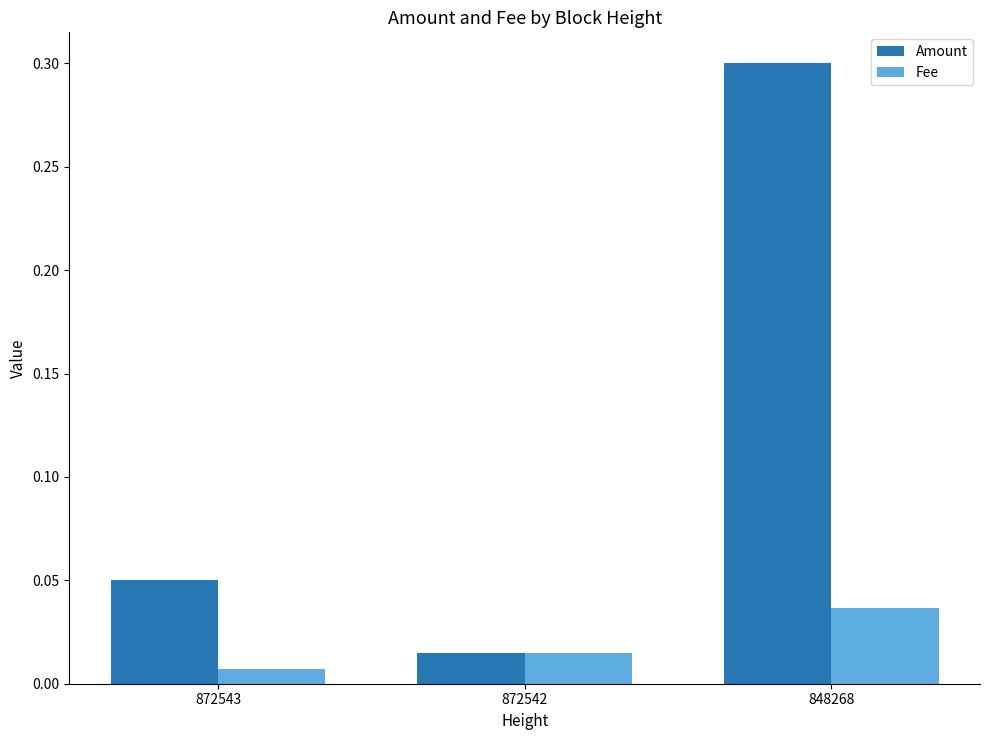

Which category has the lowest value in the Amount series?

872542